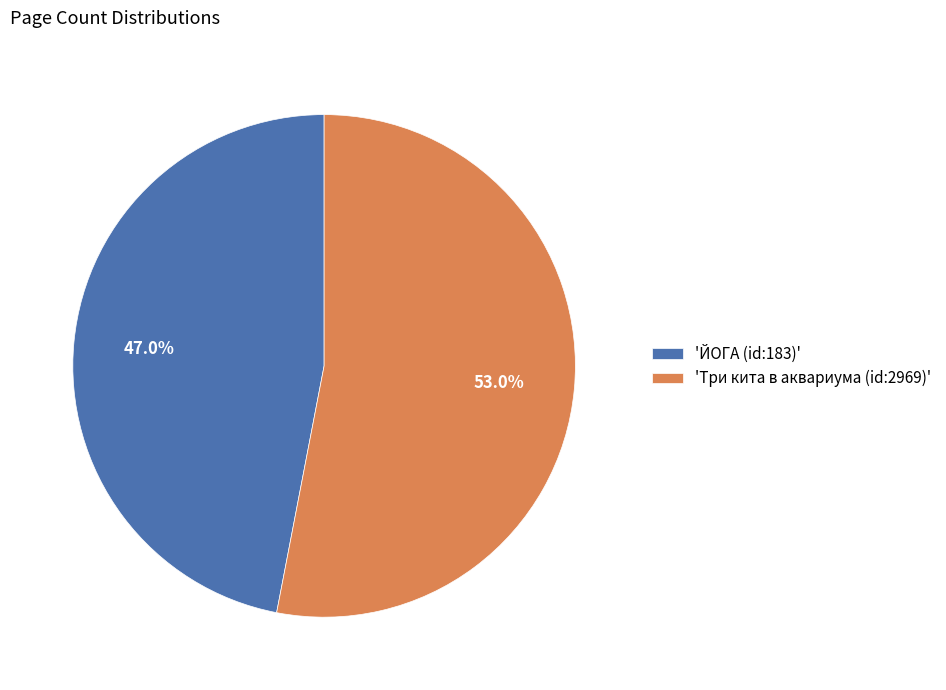

How many segments does this pie chart have?

2